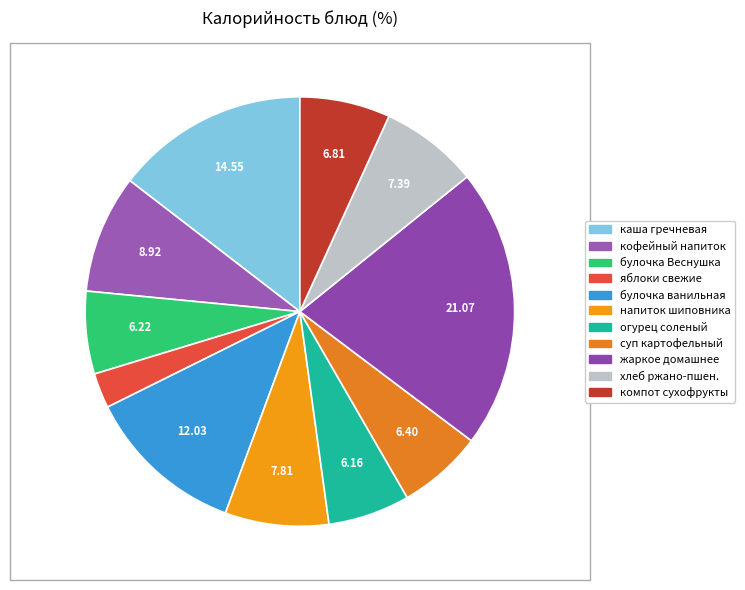

How many slices are in this pie chart?

11